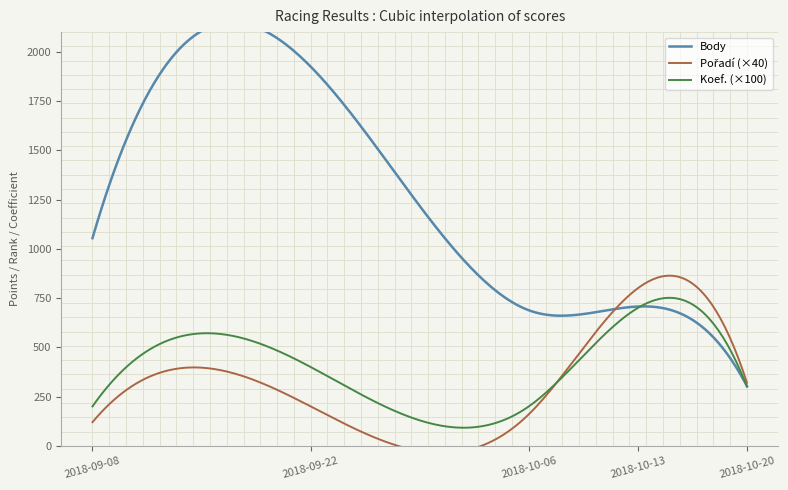

True or false: Koef. and Body intersect in this chart.

False